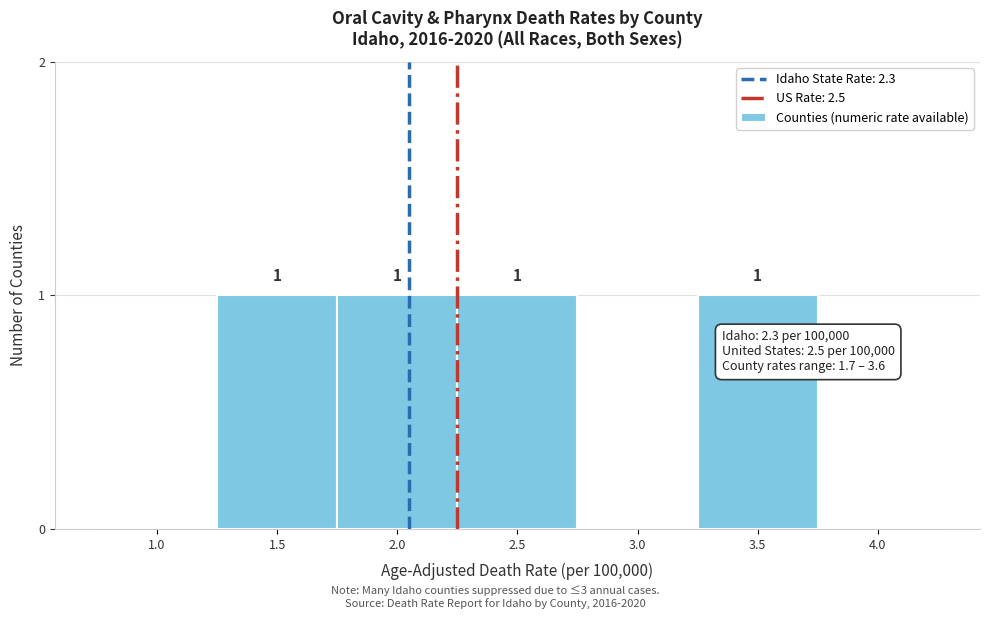

Reading left to right, list all the values displayed in this chart.

1.0=0	1.5=1	2.0=1	2.5=1	3.0=0	3.5=1	4.0=0